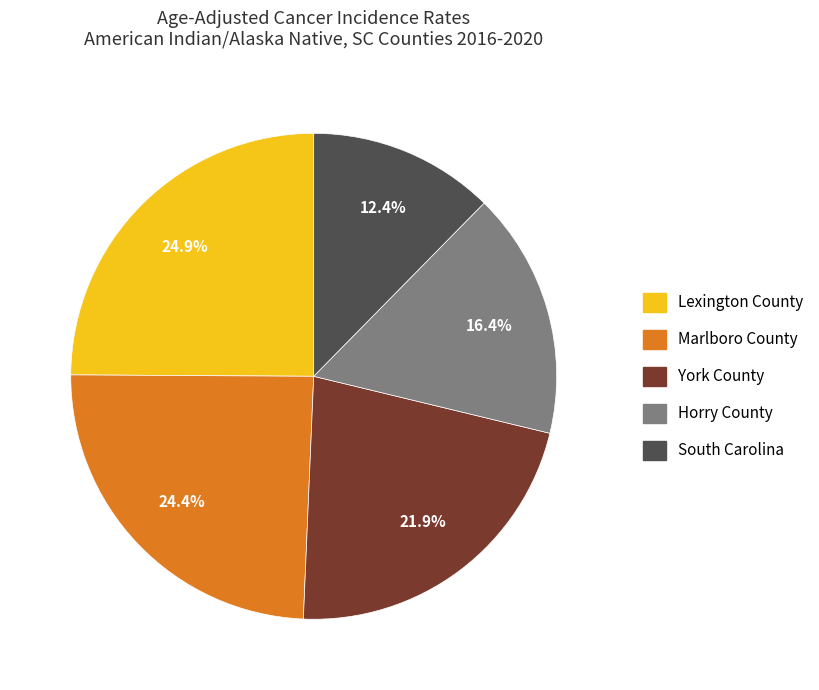

What percentage is the Horry County slice, to the nearest percent?

16%